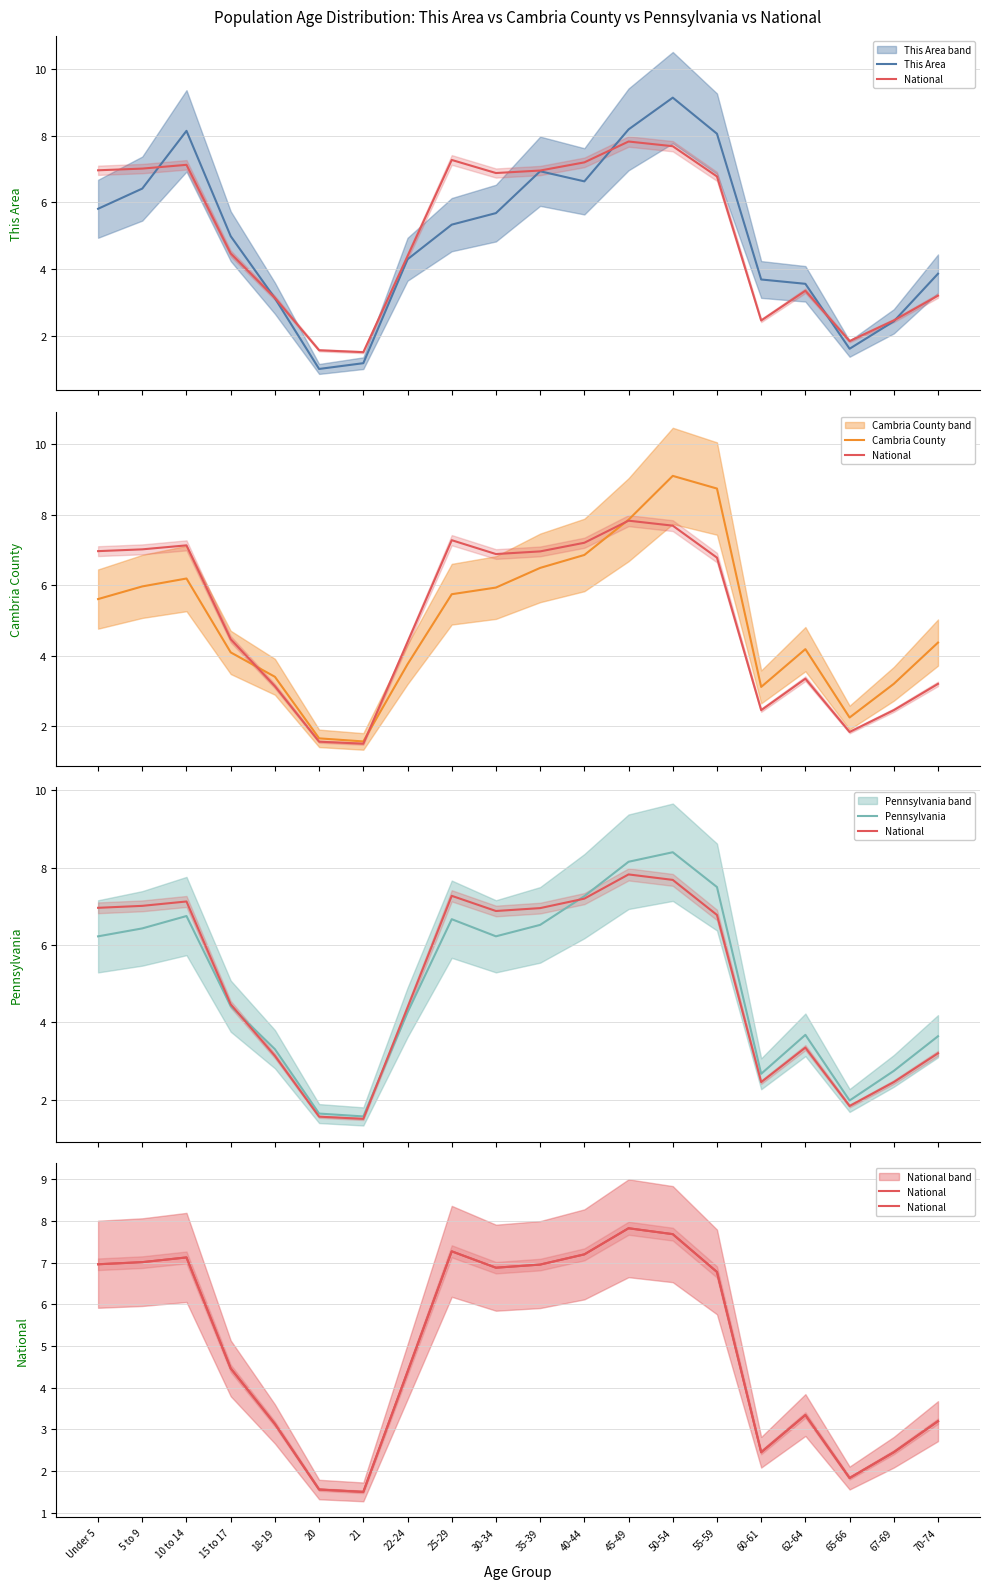

Reading left to right, transcribe all the data shown in this chart.

This Area: Under 5=5.8	5 to 9=6.4	10 to 14=8.1	15 to 17=5.0	18-19=3.1	20=1.0	21=1.2	22-24=4.3	25-29=5.3	30-34=5.7	35-39=6.9	40-44=6.6	45-49=8.2	50-54=9.1	55-59=8.1	60-61=3.7	62-64=3.6	65-66=1.6	67-69=2.4	70-74=3.9
National: Under 5=7.0	5 to 9=7.0	10 to 14=7.1	15 to 17=4.5	18-19=3.1	20=1.6	21=1.5	22-24=4.4	25-29=7.3	30-34=6.9	35-39=7.0	40-44=7.2	45-49=7.8	50-54=7.7	55-59=6.8	60-61=2.5	62-64=3.3	65-66=1.8	67-69=2.5	70-74=3.2
Cambria County: Under 5=5.6	5 to 9=6.0	10 to 14=6.2	15 to 17=4.1	18-19=3.4	20=1.7	21=1.6	22-24=3.8	25-29=5.7	30-34=5.9	35-39=6.5	40-44=6.9	45-49=7.9	50-54=9.1	55-59=8.7	60-61=3.1	62-64=4.2	65-66=2.2	67-69=3.2	70-74=4.4
Pennsylvania: Under 5=6.2	5 to 9=6.4	10 to 14=6.7	15 to 17=4.4	18-19=3.3	20=1.6	21=1.6	22-24=4.3	25-29=6.7	30-34=6.2	35-39=6.5	40-44=7.3	45-49=8.2	50-54=8.4	55-59=7.5	60-61=2.7	62-64=3.7	65-66=2.0	67-69=2.7	70-74=3.6